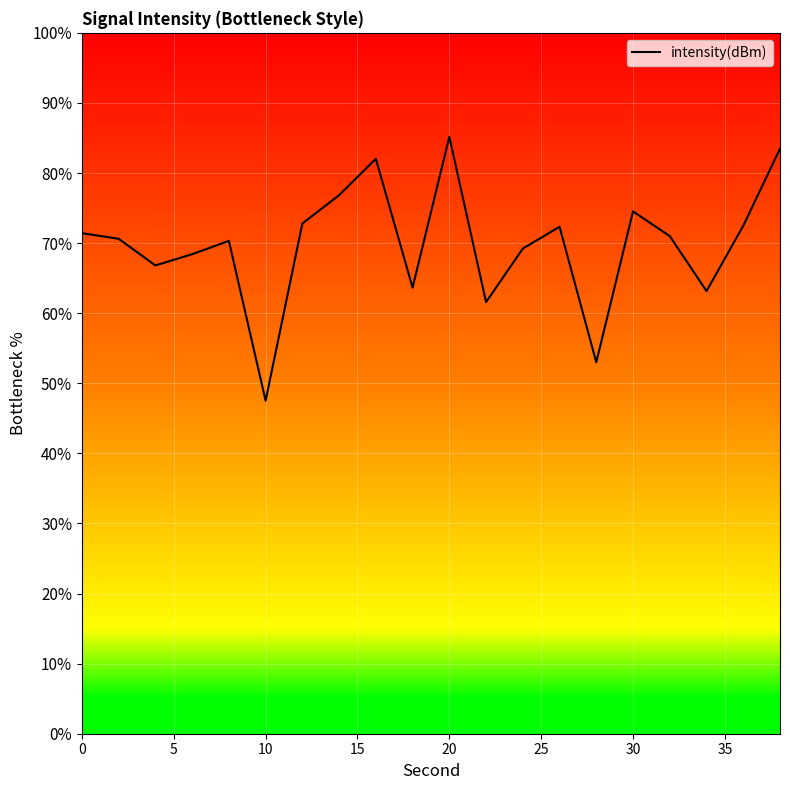

What is the minimum value shown in the chart?

47.5